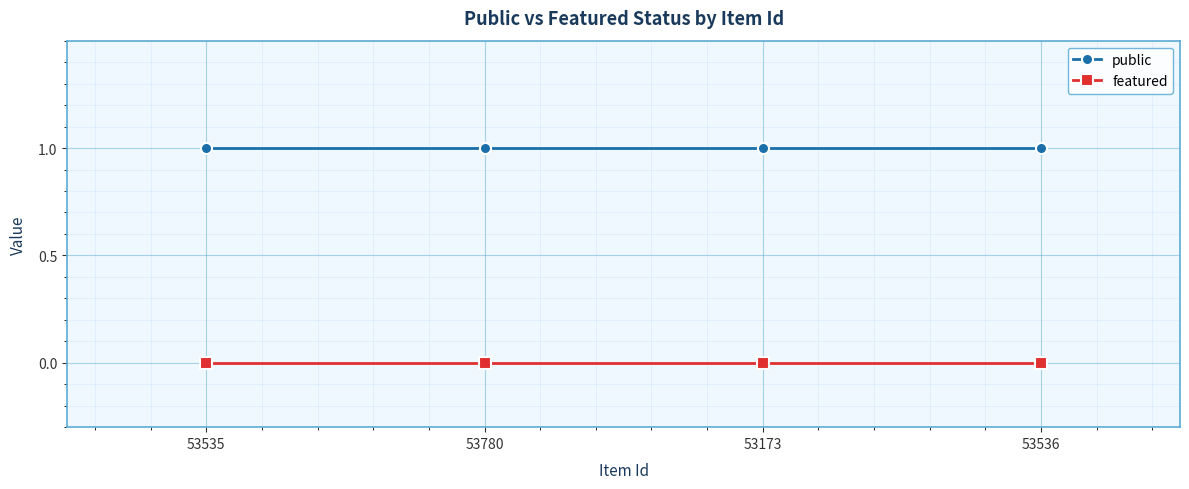

Reading left to right, what are all the values shown in this chart?

public: 1	1	1	1
featured: 0	0	0	0